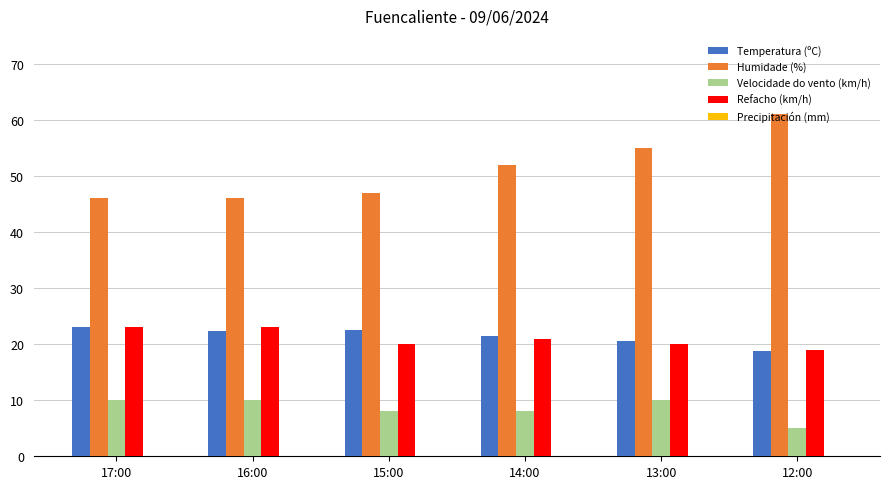

What is the difference between the maximum and minimum values in the Refacho (km/h) series?

4.0